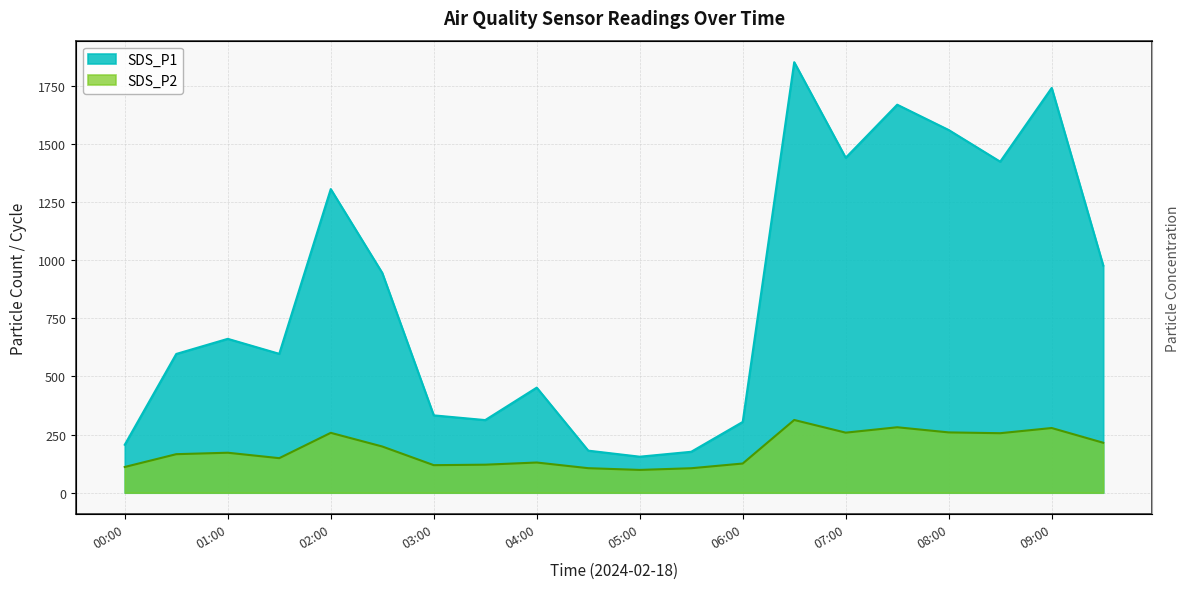

How many lines are shown in the chart?

2